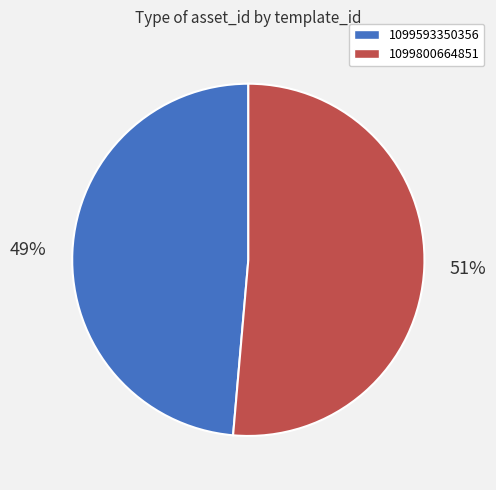

How many slices are in this pie chart?

2